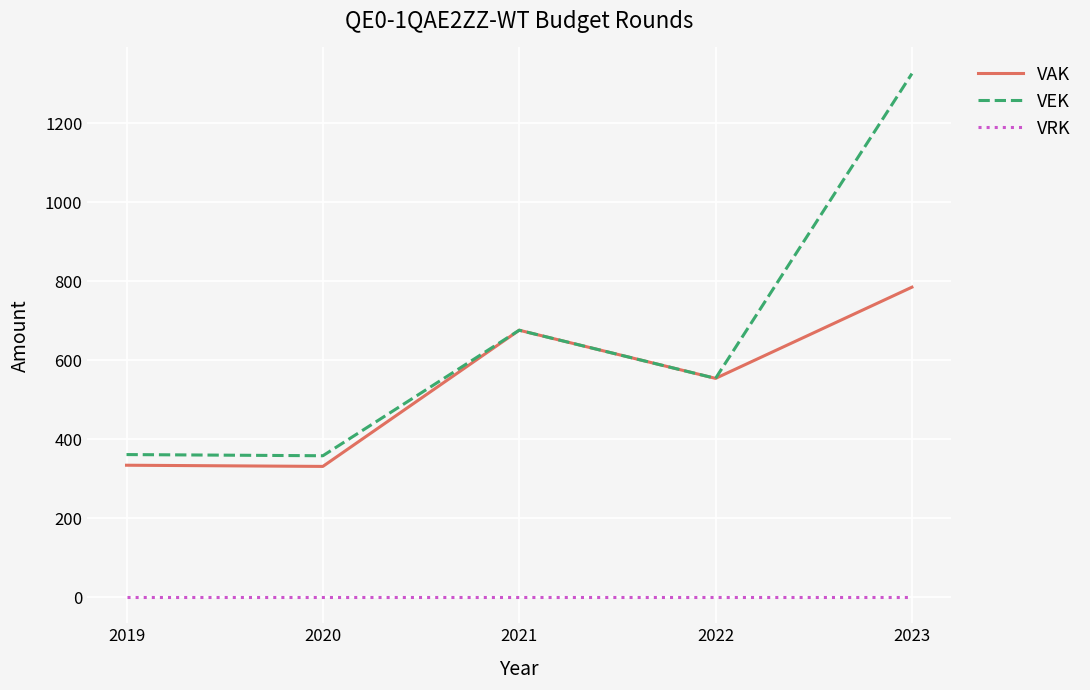

True or false: VAK has more than 1 interior local peaks.

False